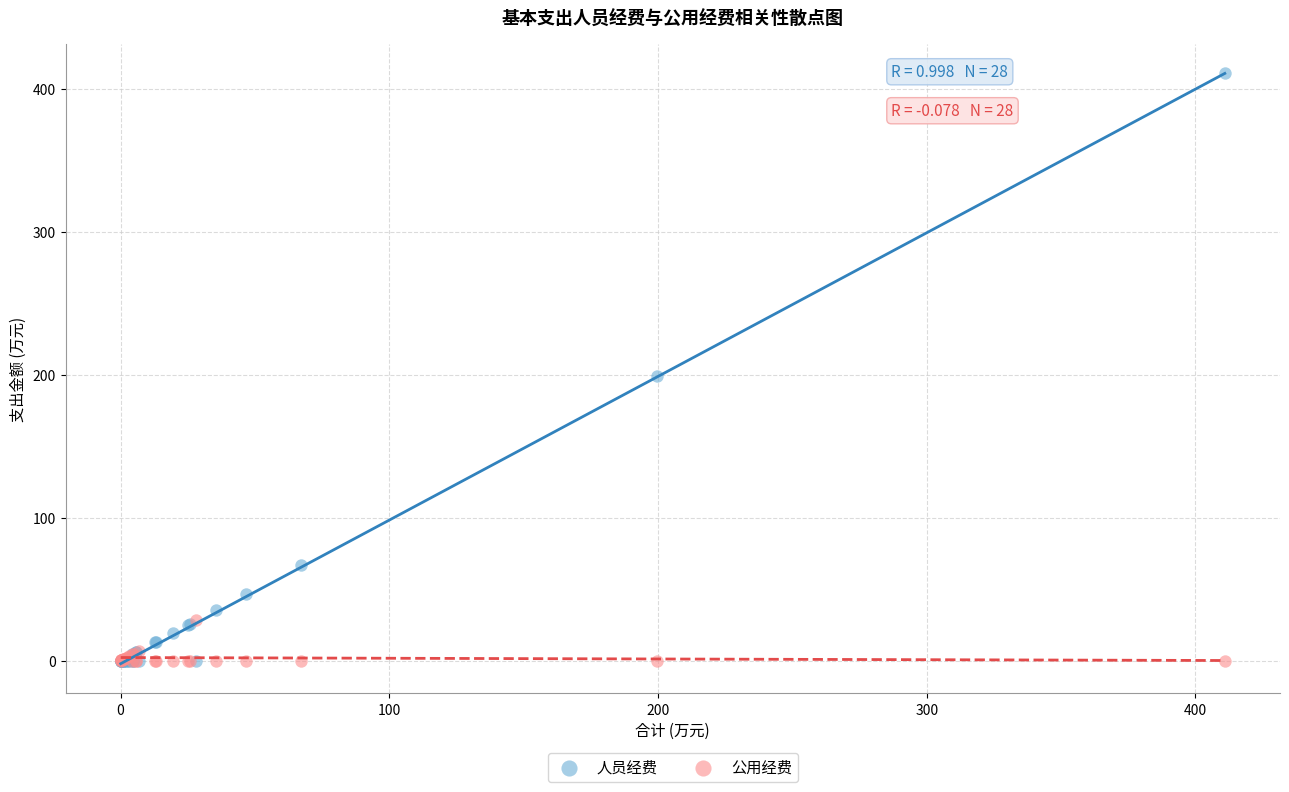

What are all the series names shown in the legend?

人员经费, 公用经费